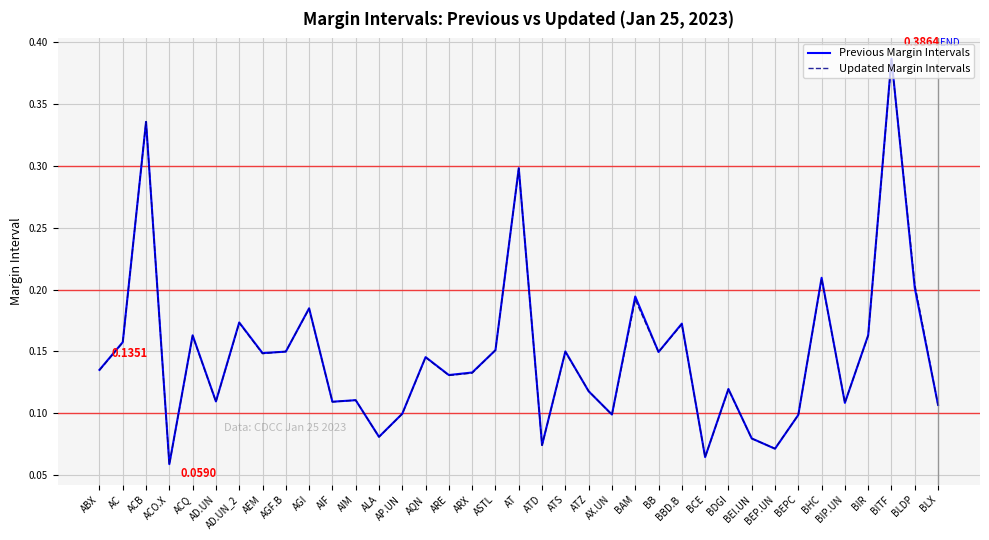

At which label is Previous Margin Intervals closest to 0?

ACO.X